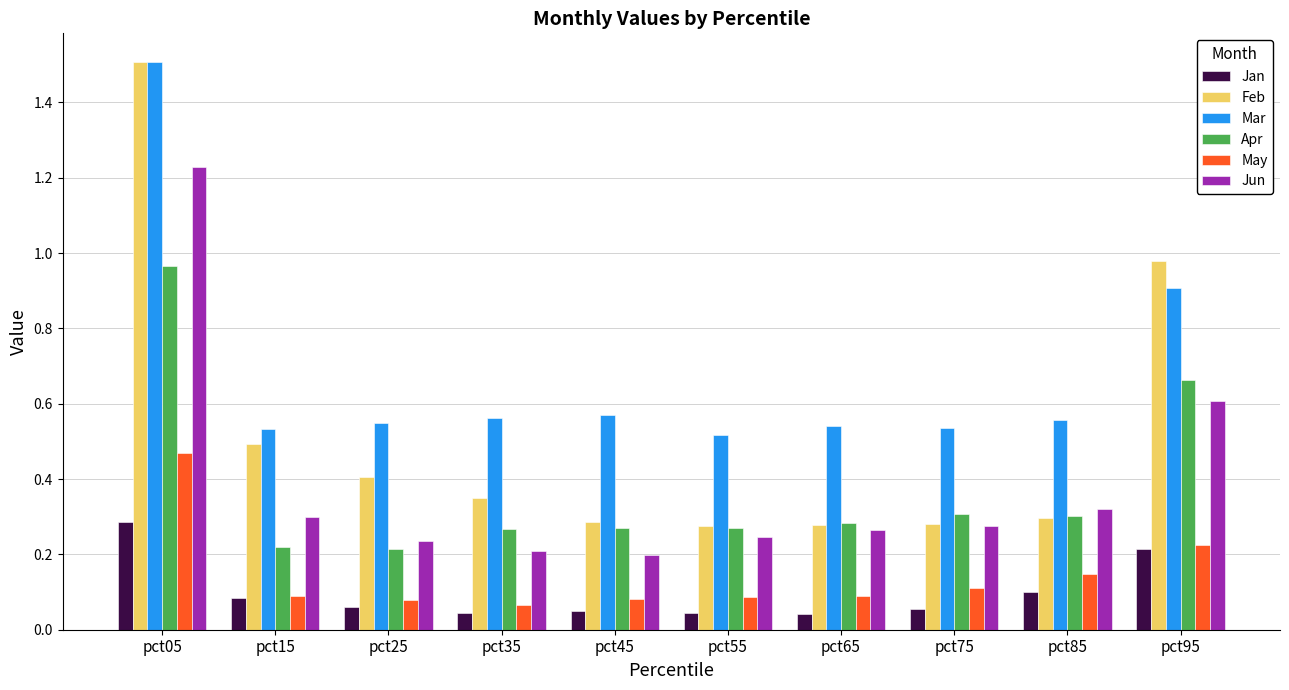

What is the greatest value displayed?

1.5